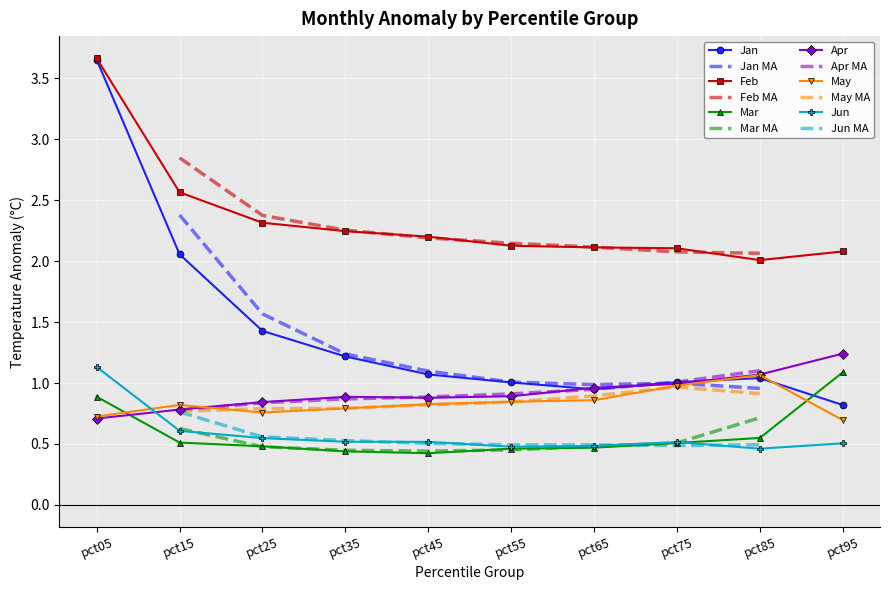

List the series in order of their peak value, highest first.

Feb, Jan, Apr, Jun, Mar, May